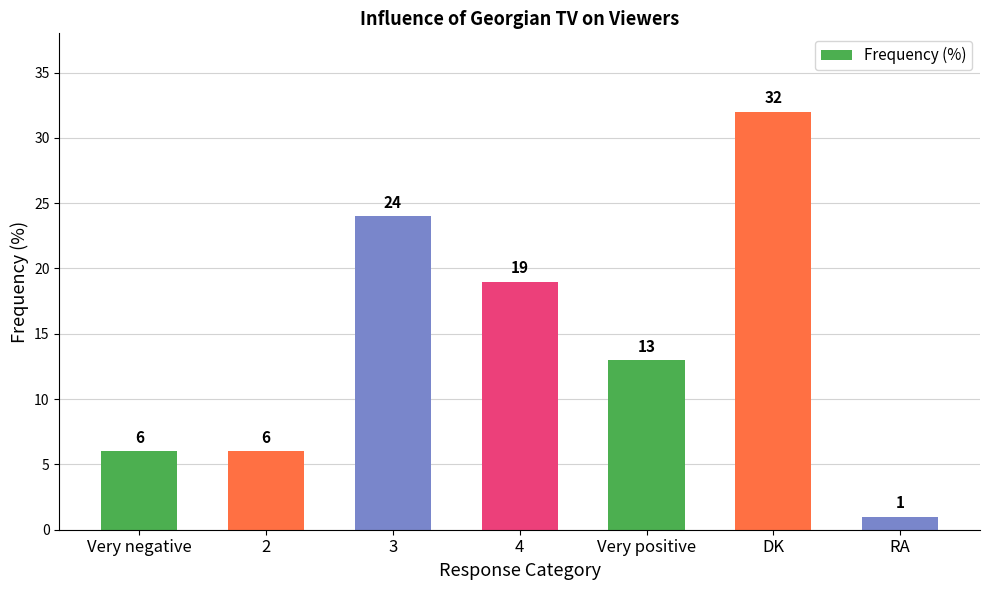

What is the approximate value at 3, to the nearest 5?

25